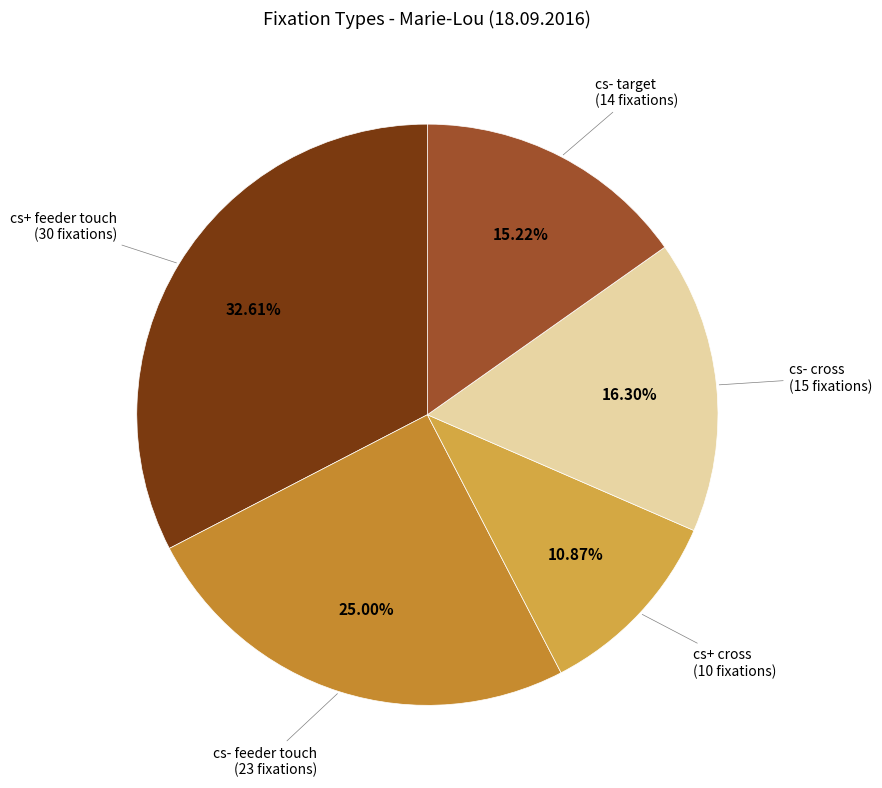

Approximately how many times larger is the value at cs+ cross compared to cs+ feeder touch?

0.3